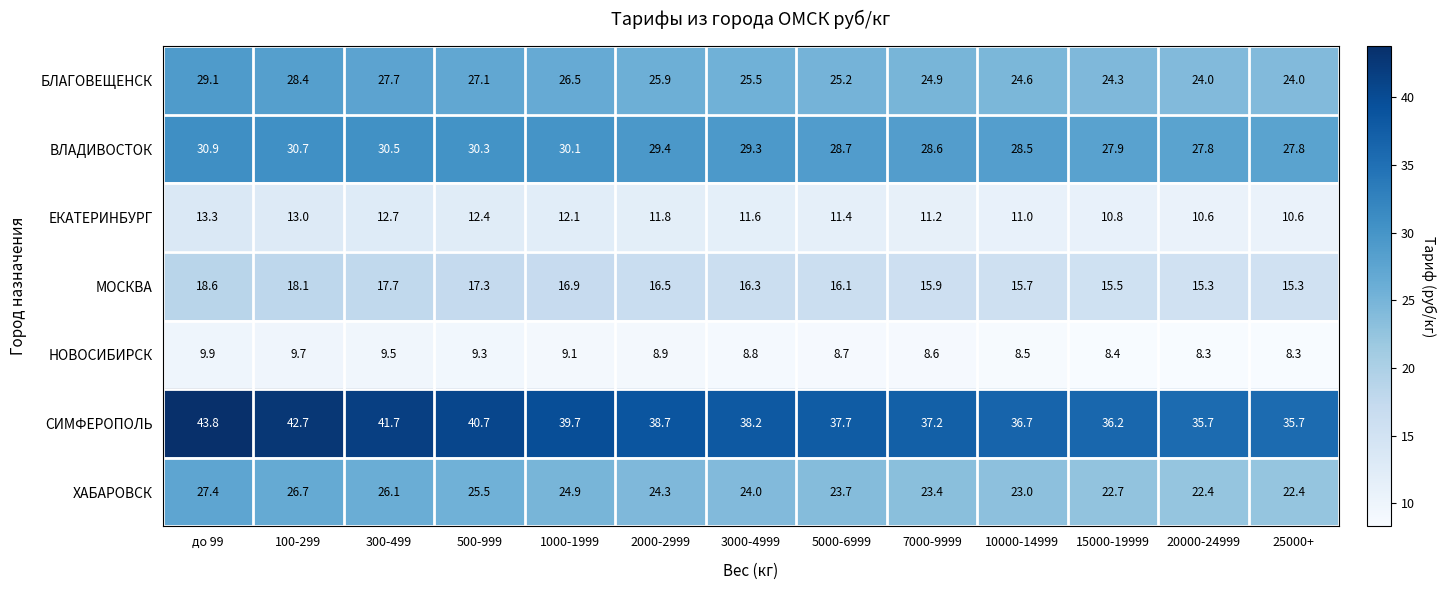

List the series in order of their peak value, lowest first.

НОВОСИБИРСК, ЕКАТЕРИНБУРГ, МОСКВА, ХАБАРОВСК, БЛАГОВЕЩЕНСК, ВЛАДИВОСТОК, СИМФЕРОПОЛЬ